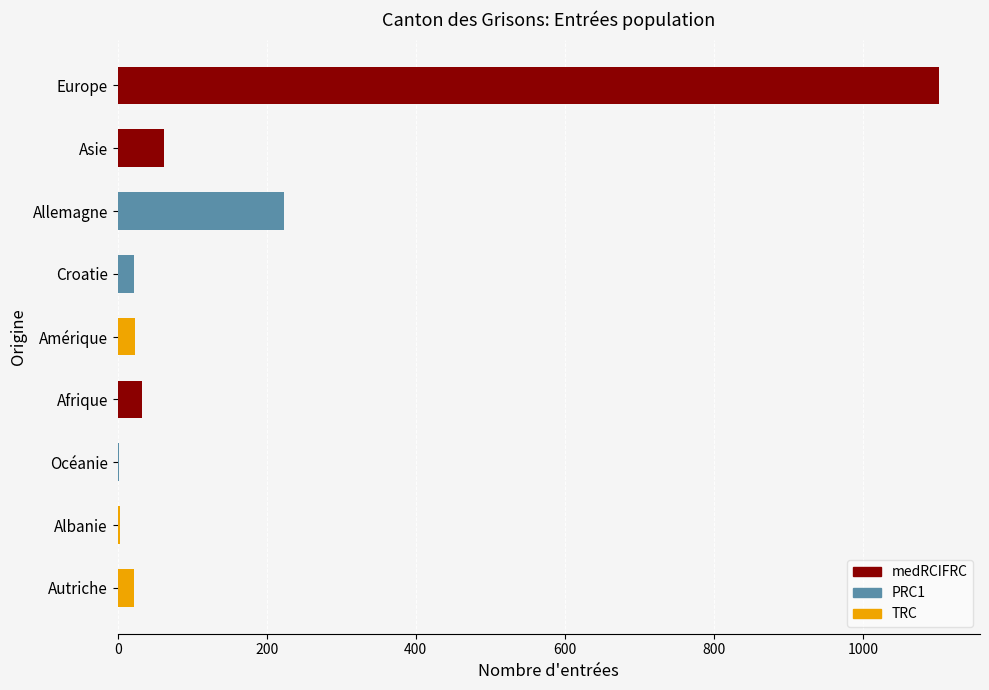

Between Asie and Croatie, which is larger?

Asie